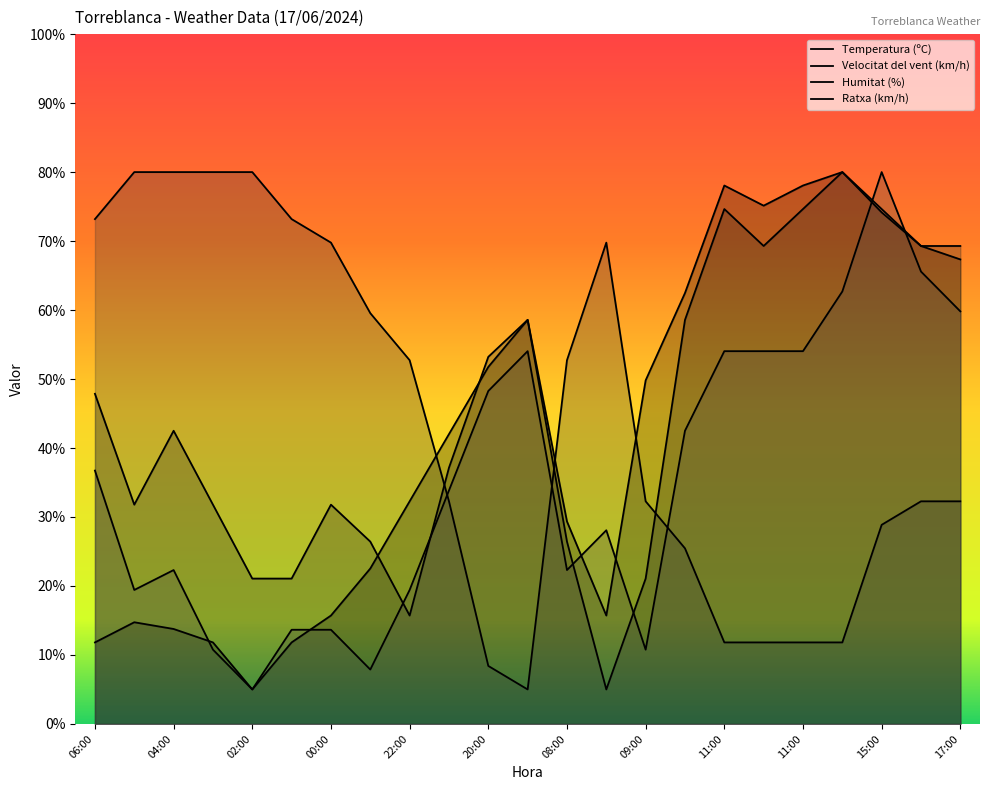

Is the value of Velocitat del vent (km/h) at 04:00 greater than the value of Humitat (%) at 19:00?

Yes